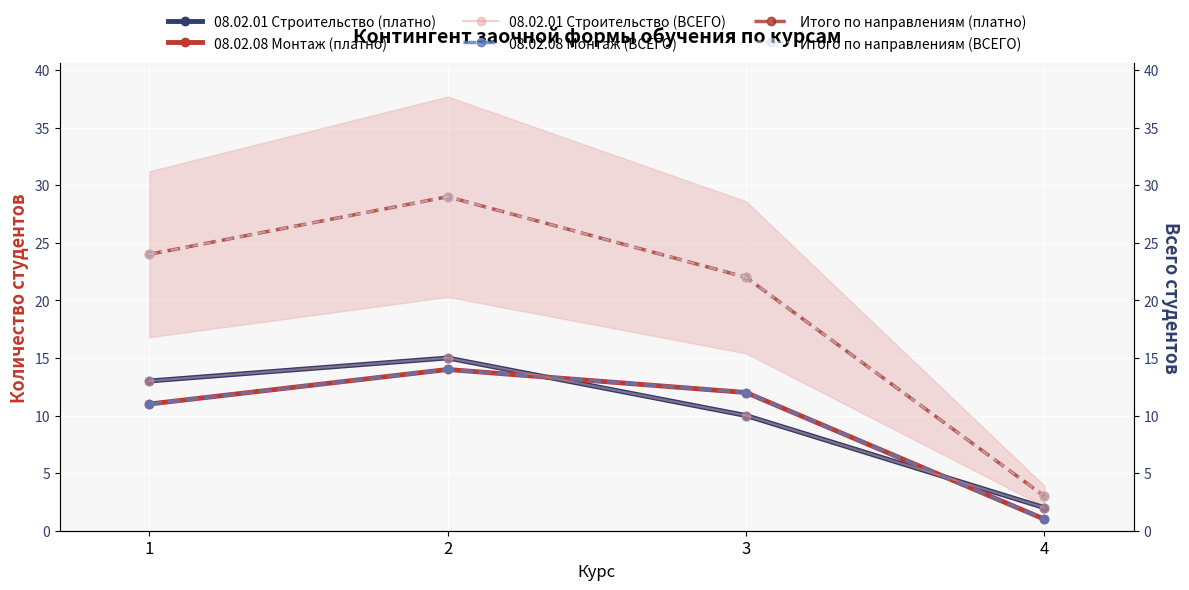

At how many categories does at least one series exceed 8?

3